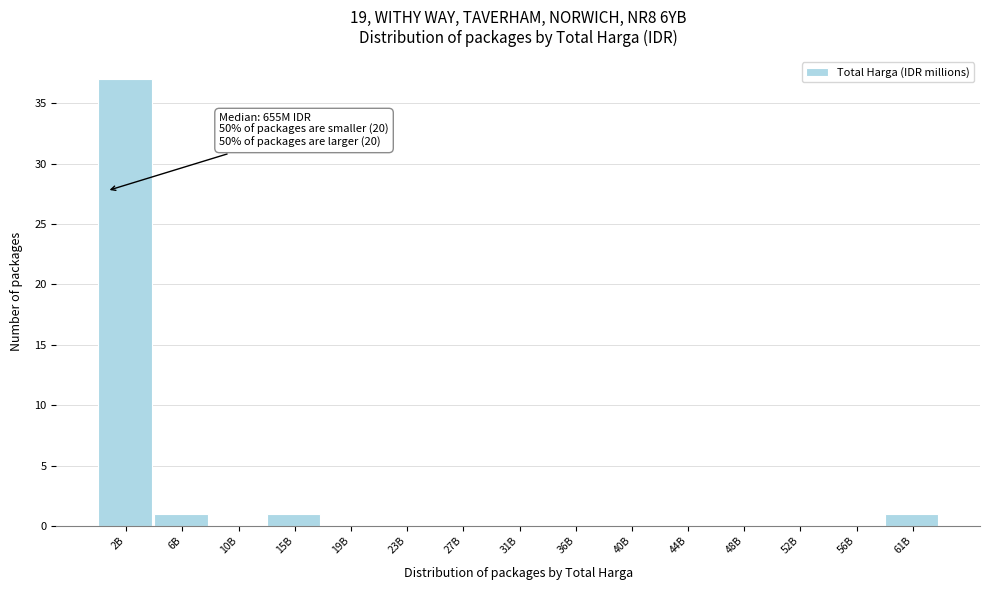

Reading left to right, transcribe all the data shown in this chart.

2B=37	6B=1	10B=0	15B=1	19B=0	23B=0	27B=0	31B=0	36B=0	40B=0	44B=0	48B=0	52B=0	56B=0	61B=1